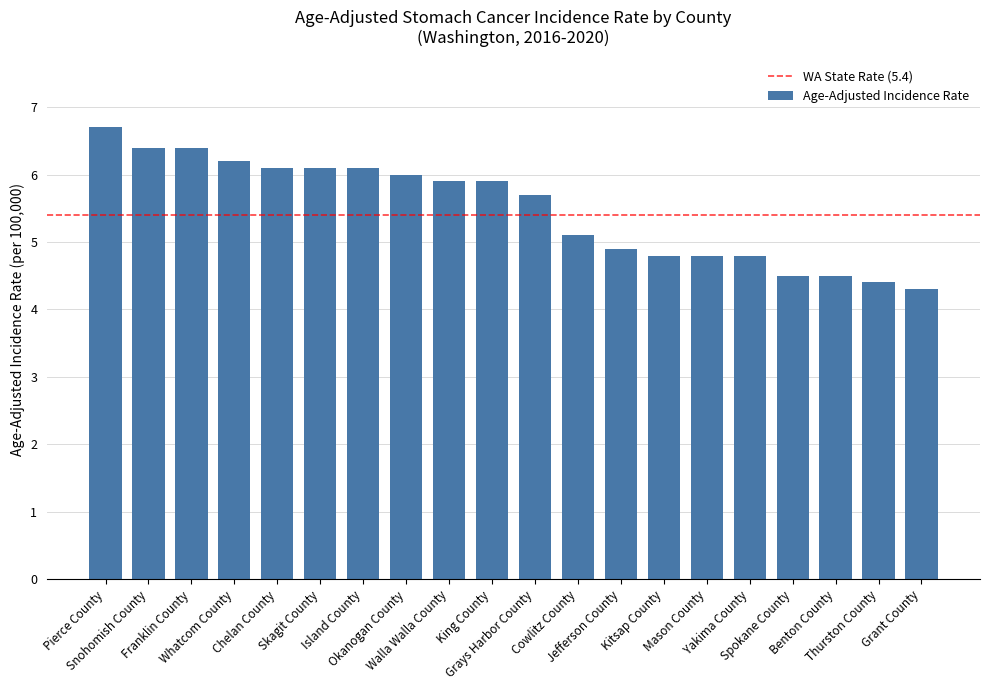

How many data points does each series have?

20